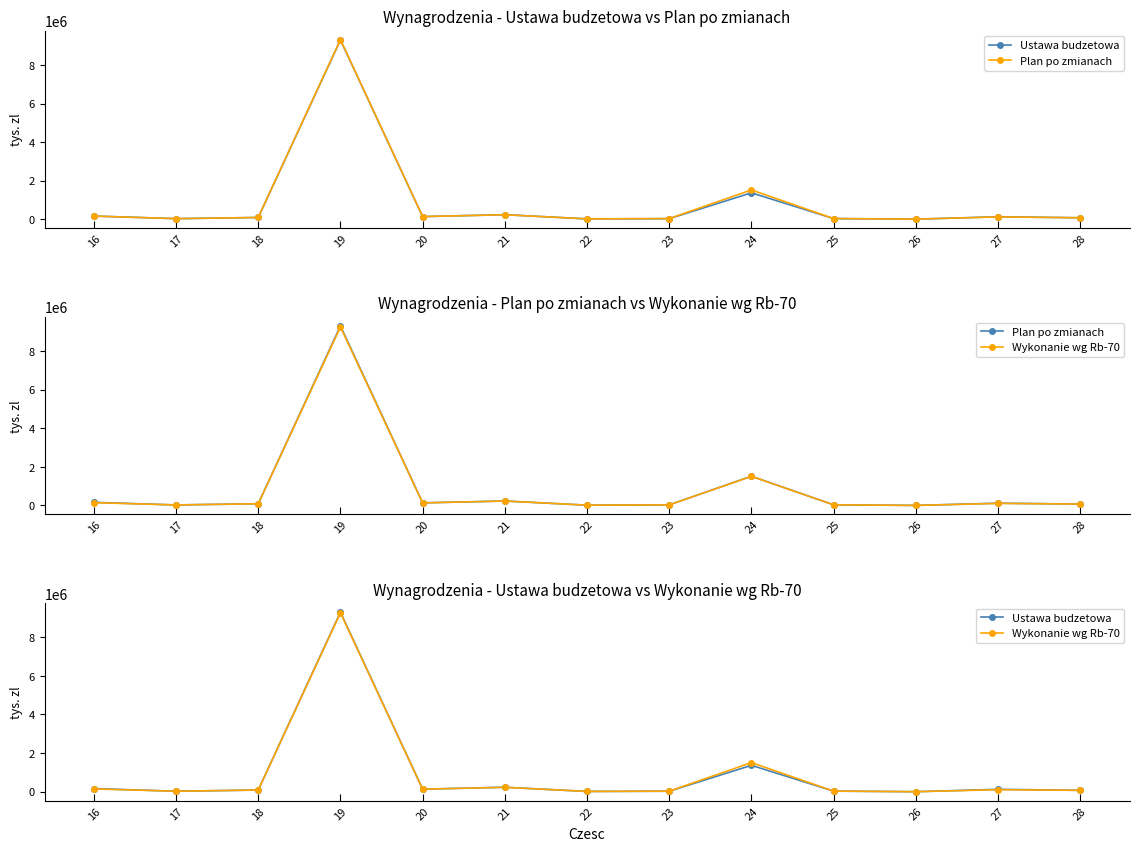

True or false: Ustawa budzetowa and Plan po zmianach intersect in this chart.

True